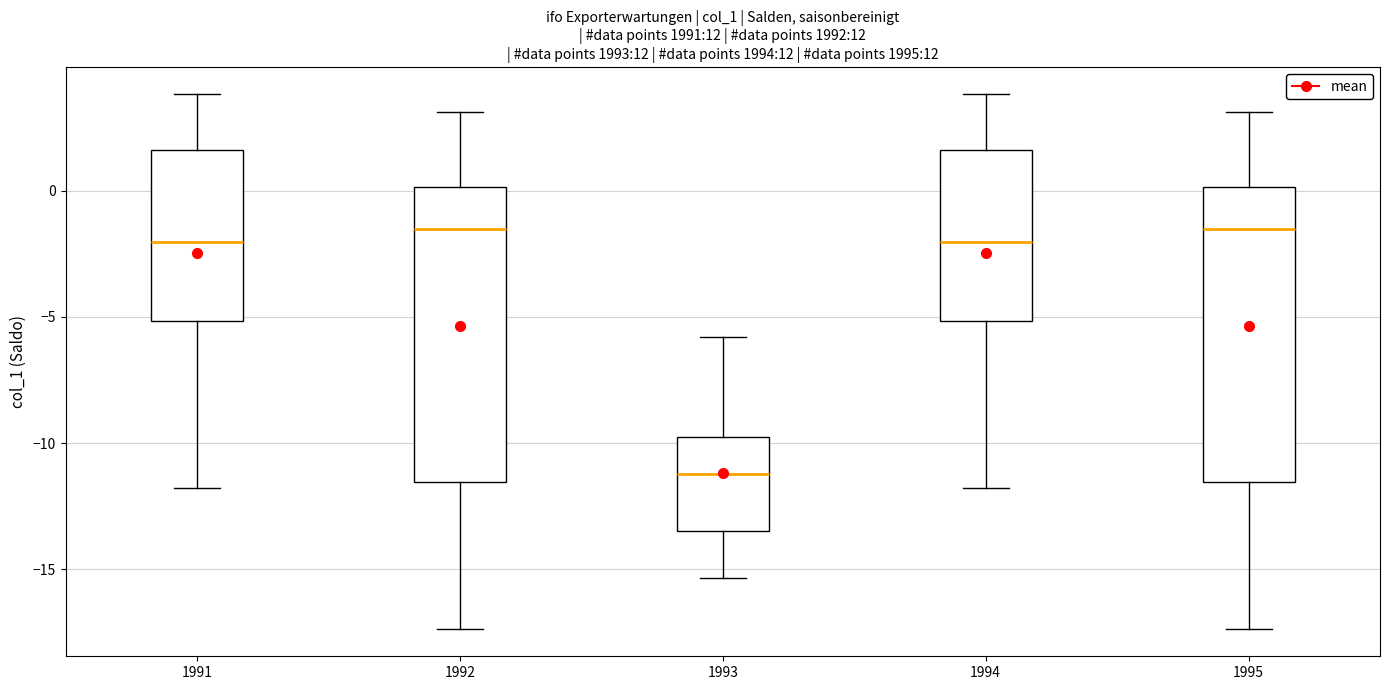

Reading left to right, transcribe this box plot: for each box, give where its median line is, the range the box spans, and where its two whiskers end, as read against the y-axis. The values are not printed on the chart, so give them approximately, as read against the axis.

1991: median -2.0, box -5.0 to 1.5, whiskers -12.0 to 4.0
1992: median -1.5, box -11.5 to 0.0, whiskers -17.5 to 3.0
1993: median -11.0, box -13.5 to -9.5, whiskers -15.5 to -6.0
1994: median -2.0, box -5.0 to 1.5, whiskers -12.0 to 4.0
1995: median -1.5, box -11.5 to 0.0, whiskers -17.5 to 3.0